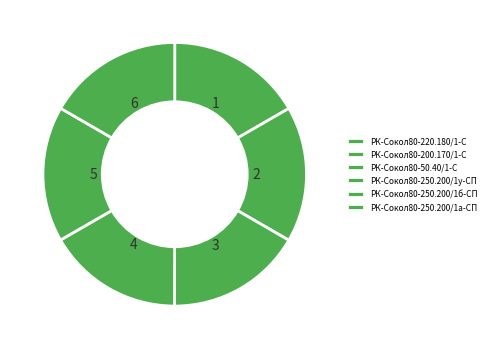

What is the largest slice in the pie chart?

РК-Сокол80-50.40/1-С